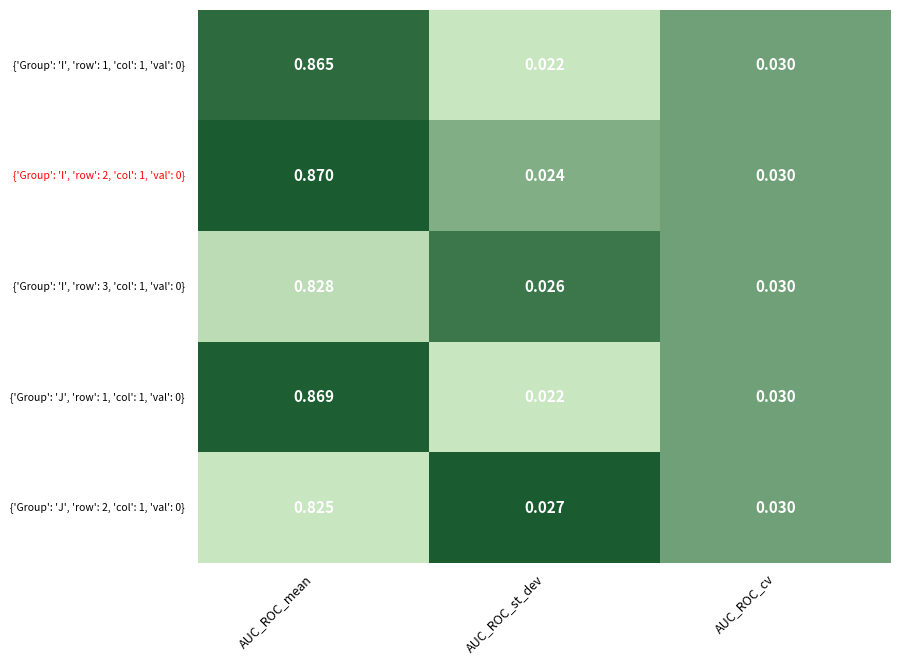

At which category is the sum across all series the highest?

AUC_ROC_mean